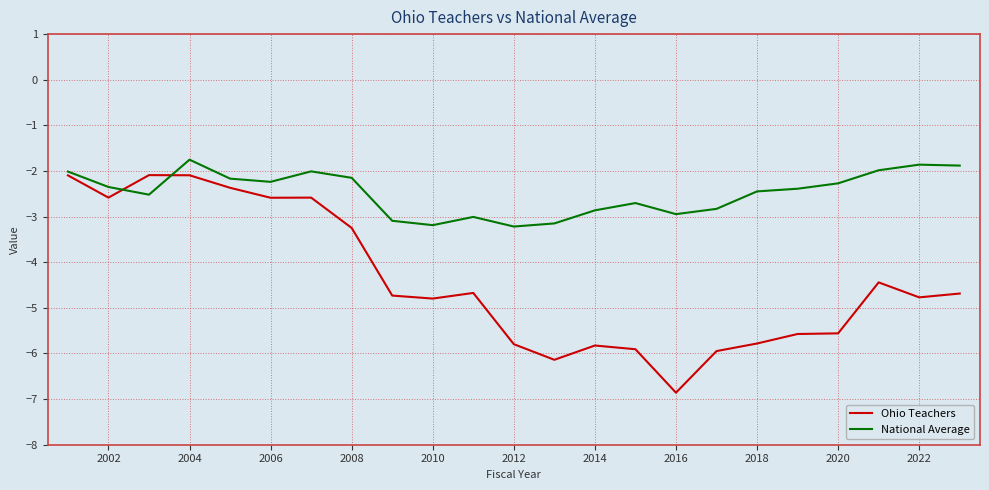

Which series has the largest total across all categories?

National Average